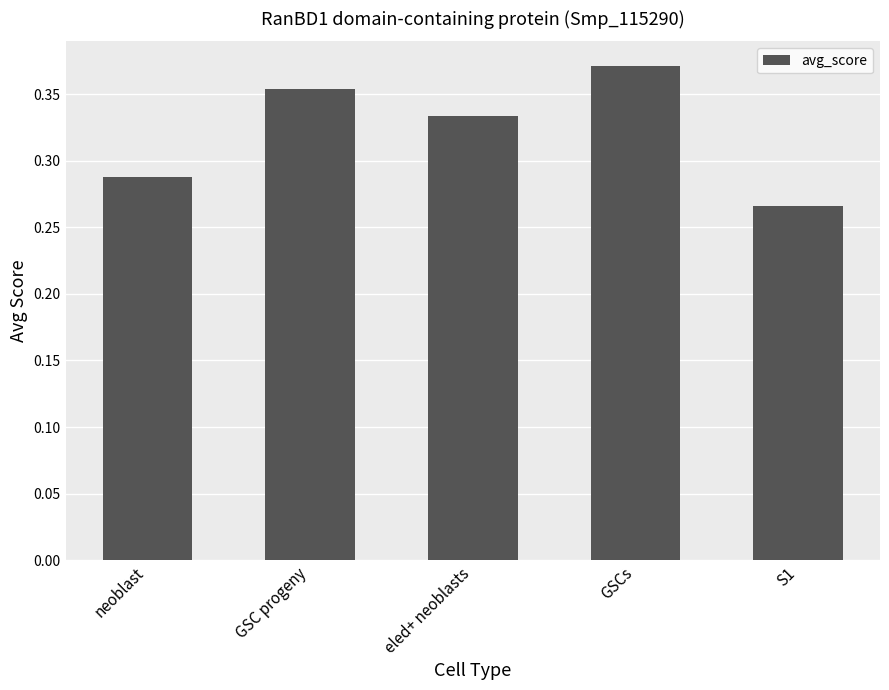

What is the sum of the values at neoblast and eled+ neoblasts?

0.6